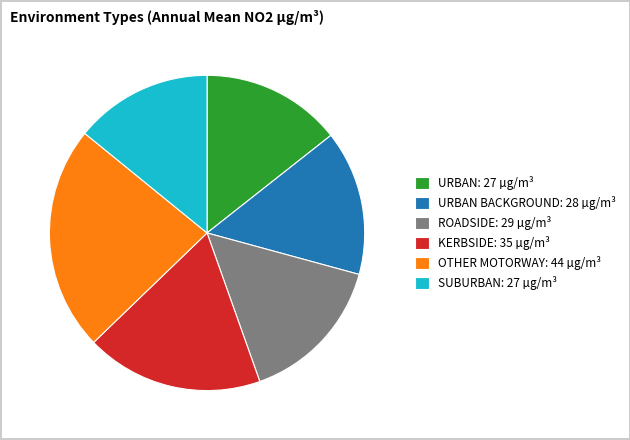

Does any single category account for the majority?

No